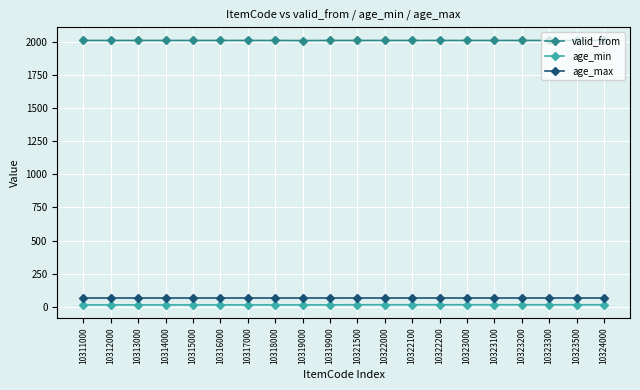

How many valid_from values are between 2011 and 2012?

19